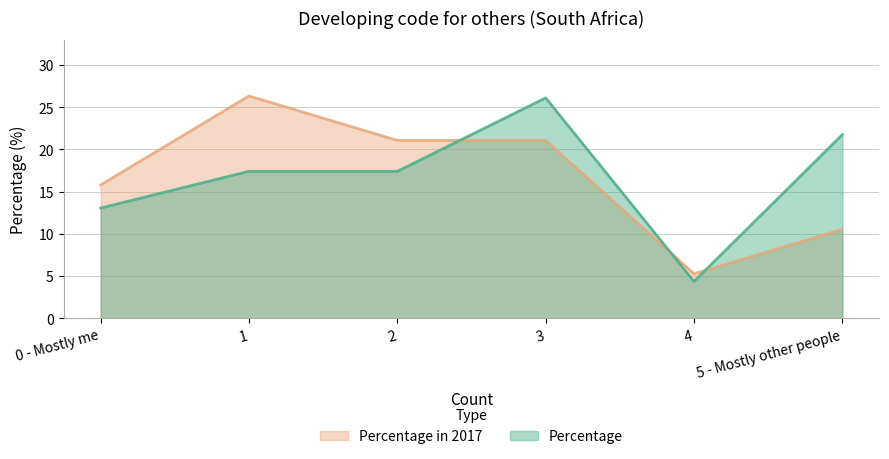

What is the label of the 2nd point from the left?

1